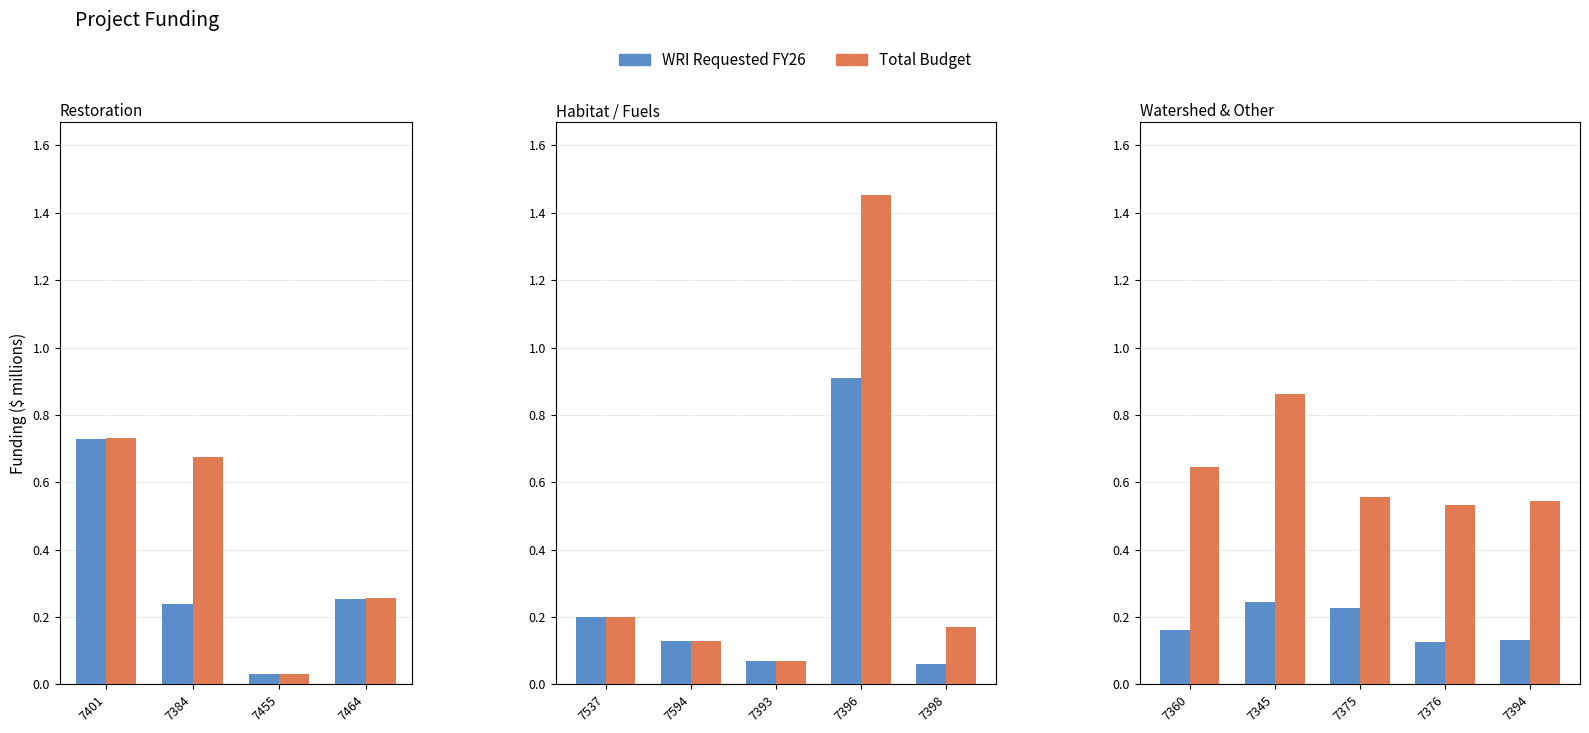

What is the difference between the second highest and second lowest values in the Total Budget series?

0.1